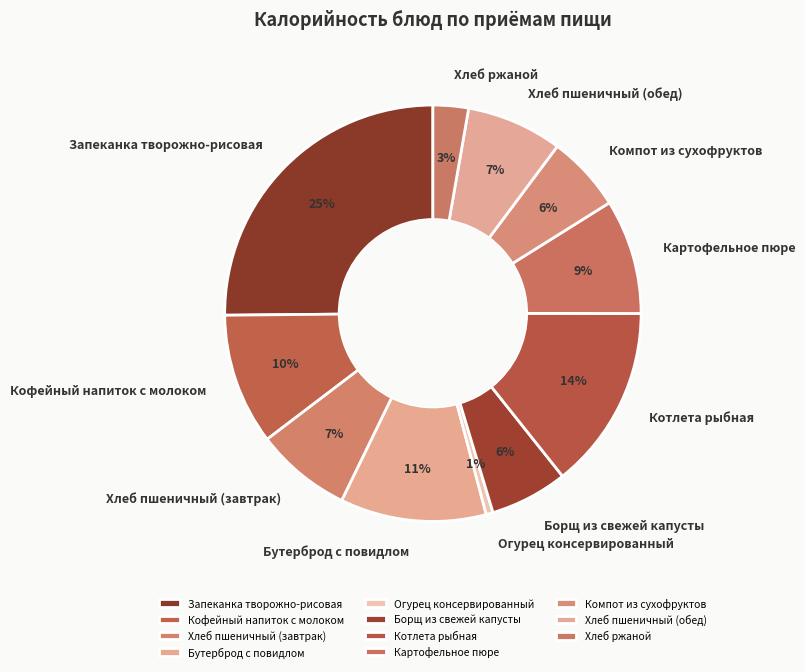

What is the ratio of the value at Запеканка творожно-рисовая to the value at Борщ из свежей капусты?

4.2